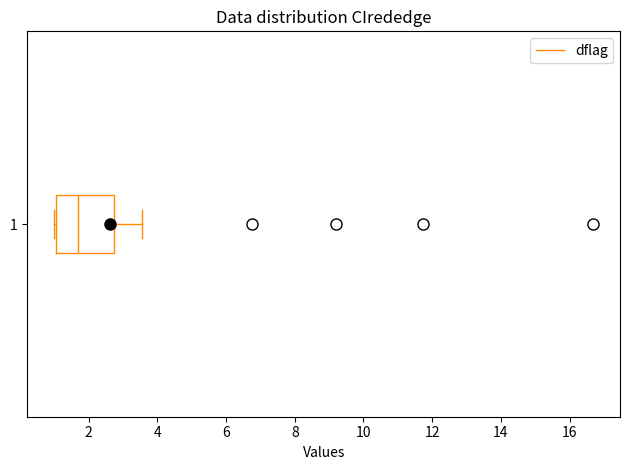

Where is the right edge of the box at y = 1 on the x-axis? The values are not printed on the chart, so give them approximately, as read against the axis.

2.8